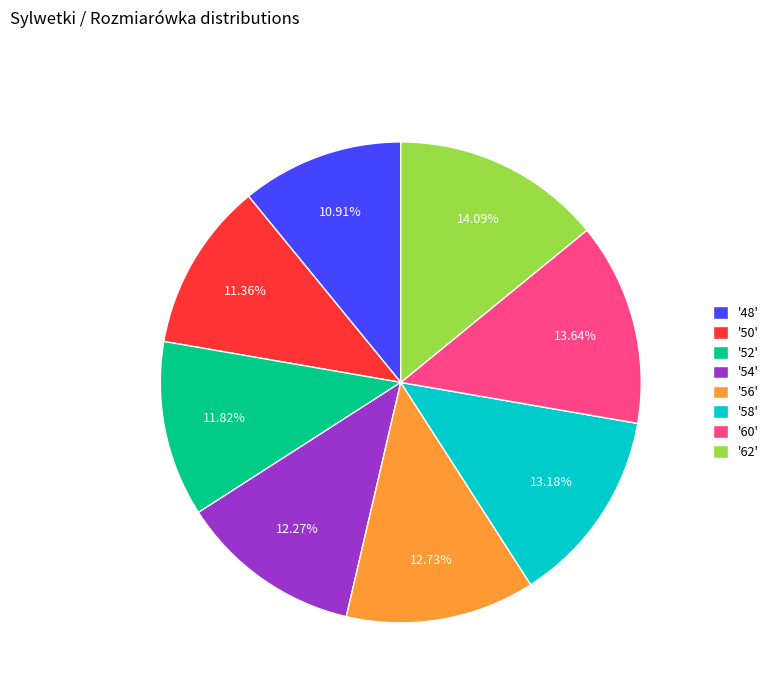

To the nearest percent, what is the difference between the largest and smallest slice percentages?

3%